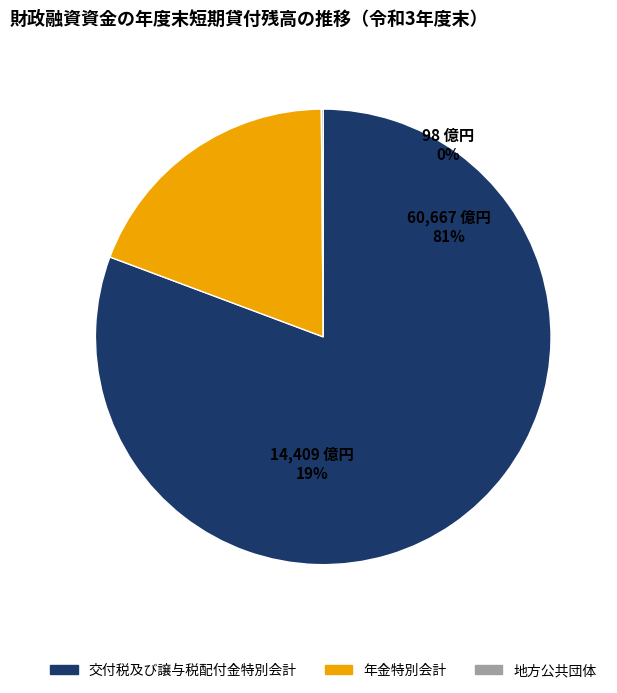

How many segments does this pie chart have?

3